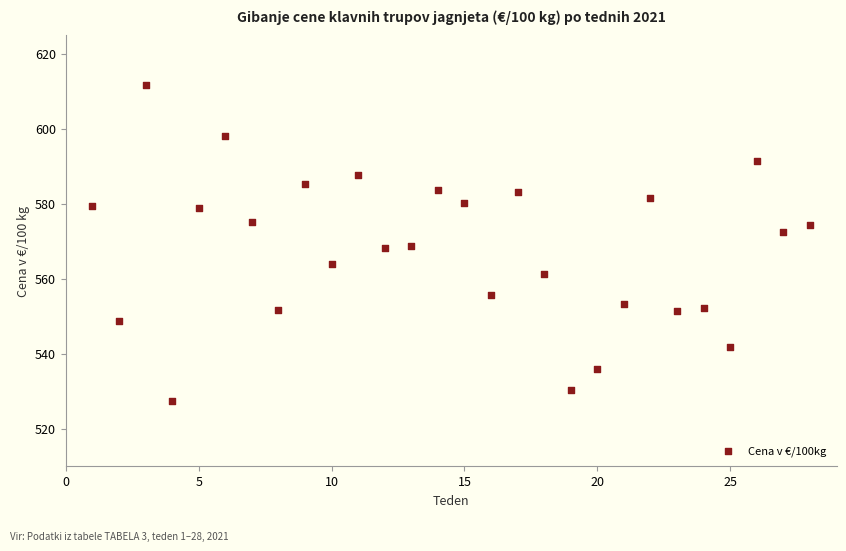

What is the range of X values (max minus min)?

27.0